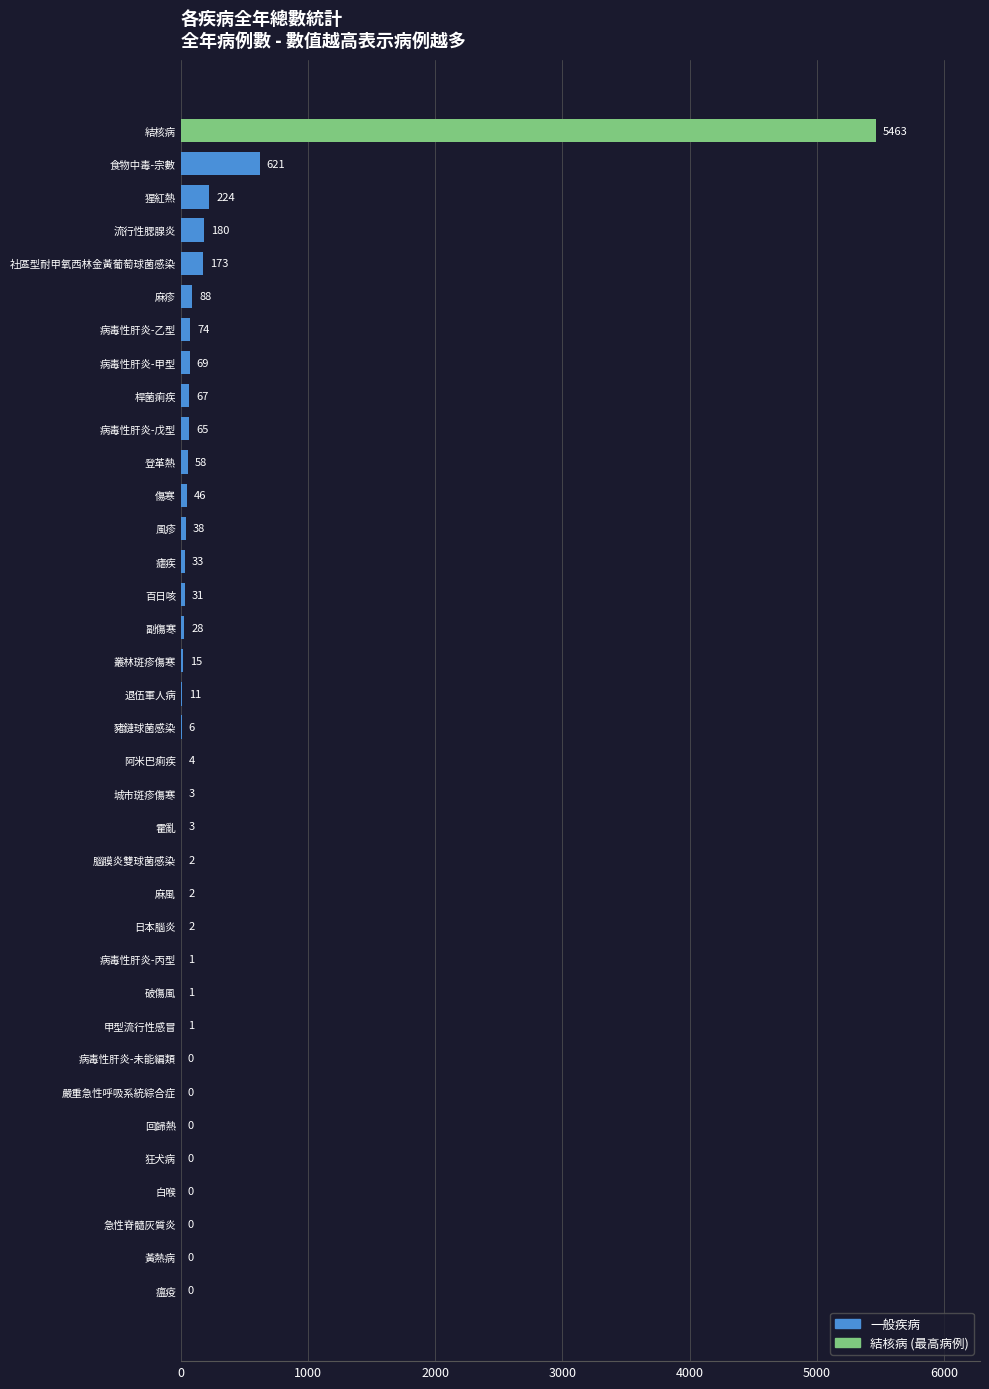

What is the difference between the values at 結核病 and 阿米巴痢疾?

5459